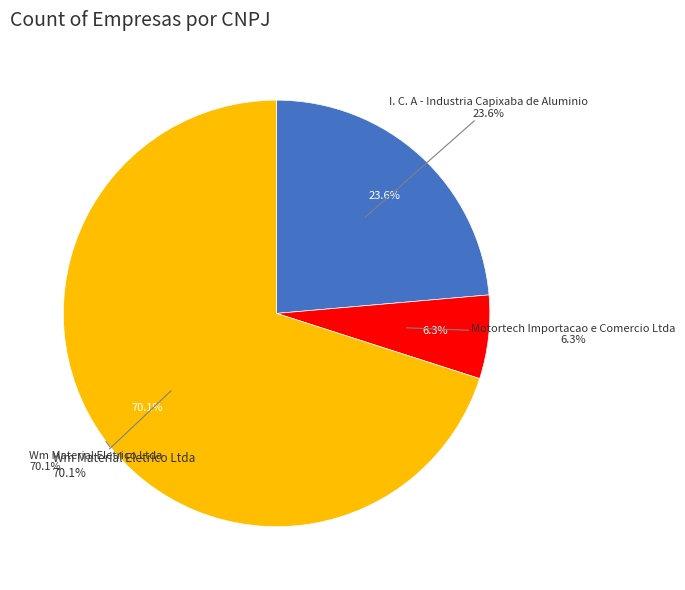

Which has a higher value, Wm Material Eletrico Ltda or I. C. A - Industria Capixaba de Aluminio?

Wm Material Eletrico Ltda